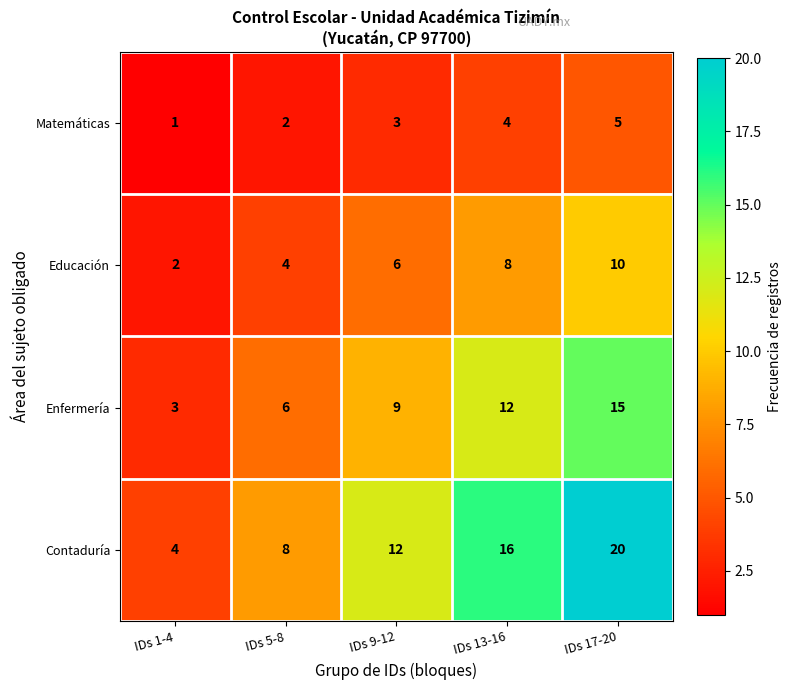

At how many categories does at least one series exceed 2?

5